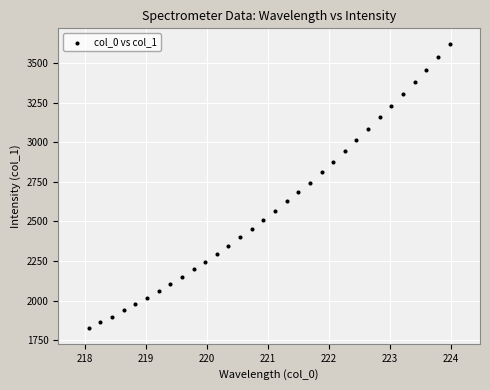

What is the range of Y values (max minus min)?

1790.3